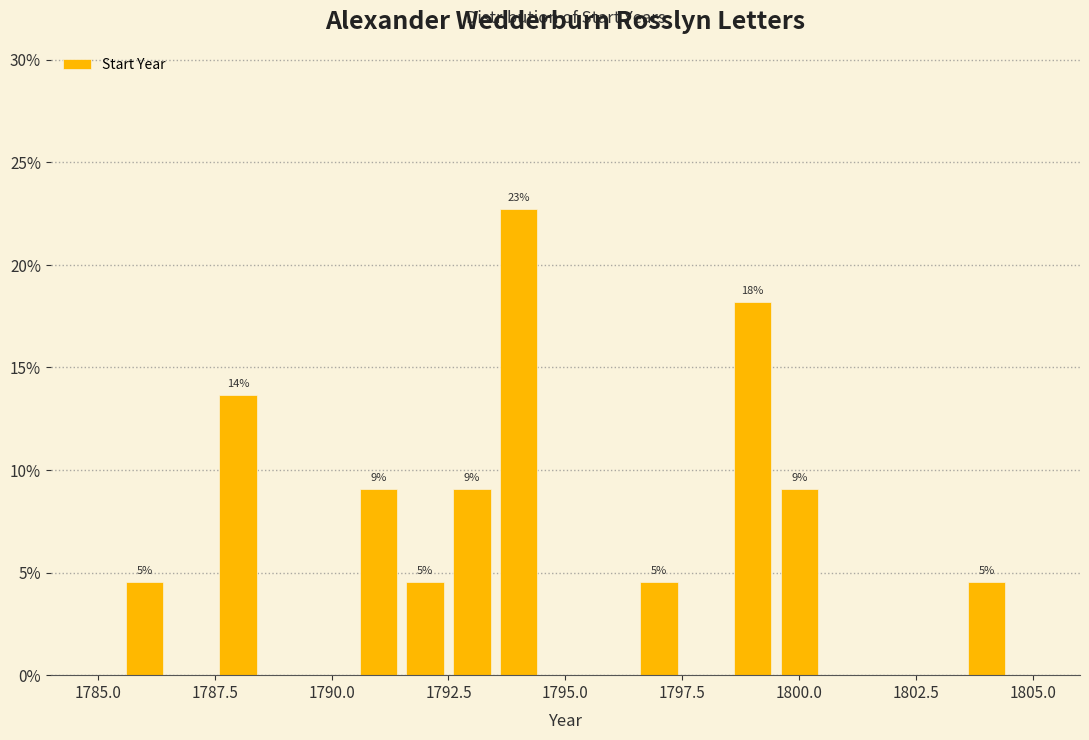

Read against the x-axis, roughly where is the centre of the tallest bar?

1794.0